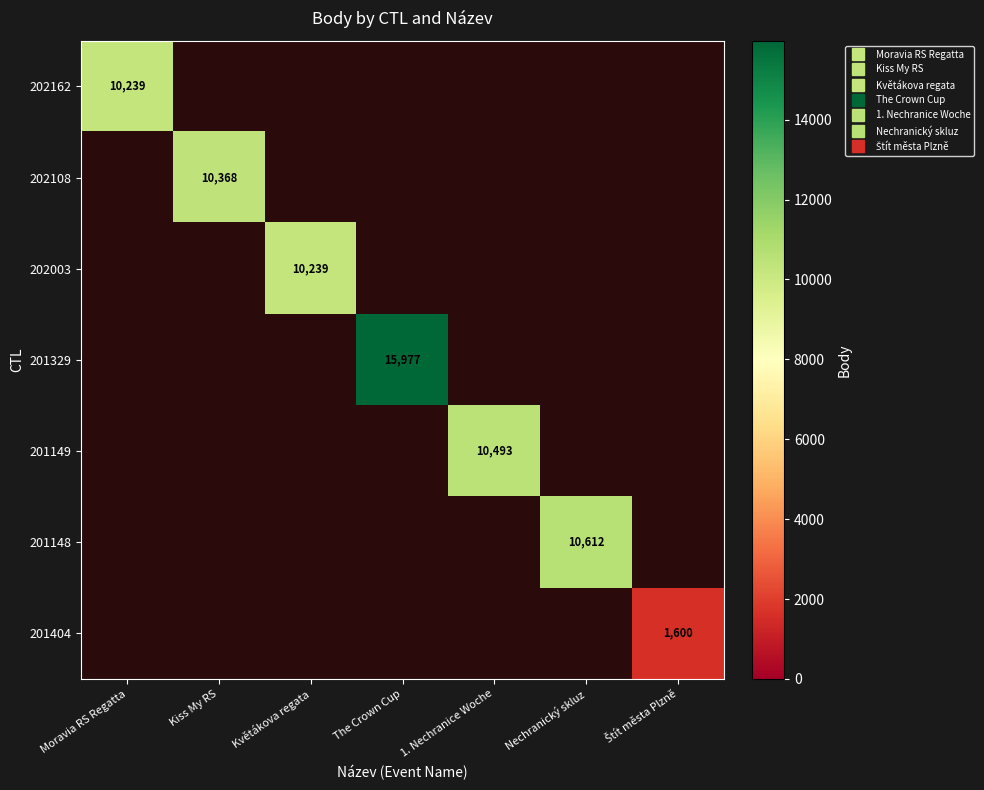

How many distinct data groups are displayed?

7